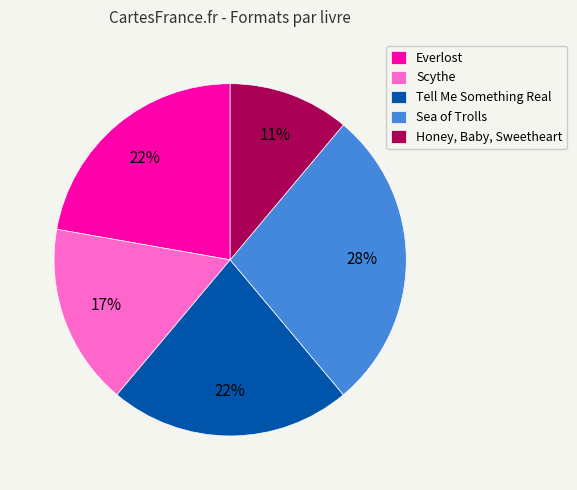

True or false: Sea of Trolls accounts for 20% of the total.

False